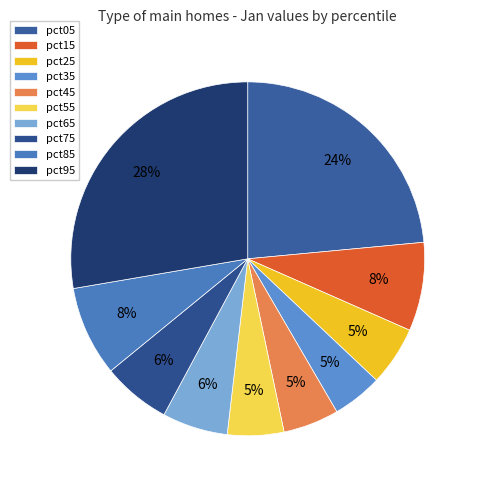

Which category has the smallest portion of the pie?

pct35